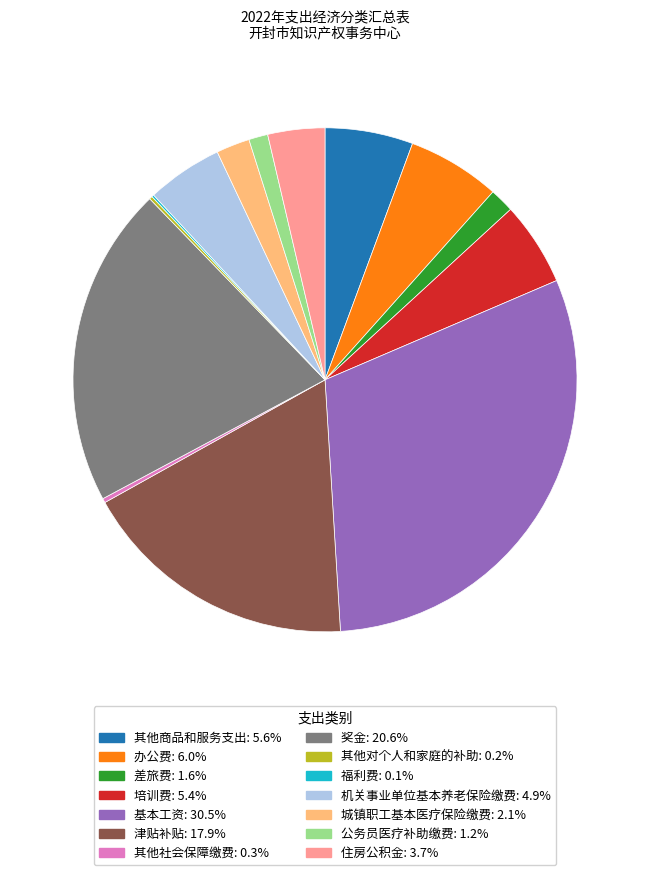

Which slice is the largest?

基本工资